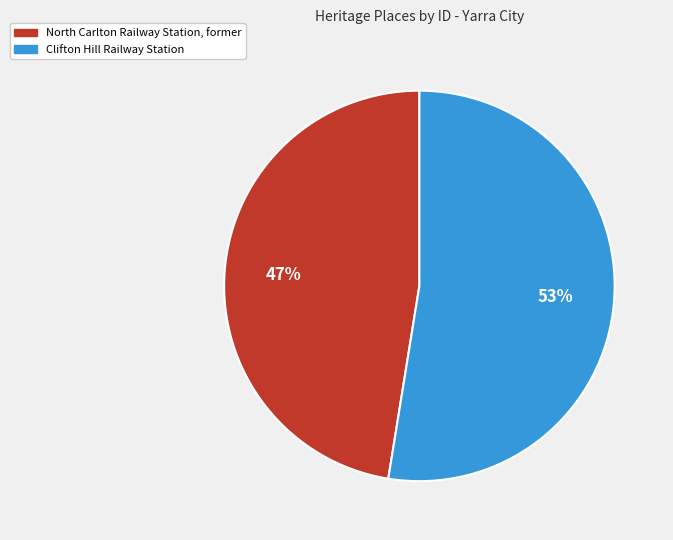

Rank the categories by value from lowest to highest.

North Carlton Railway Station, former, Clifton Hill Railway Station